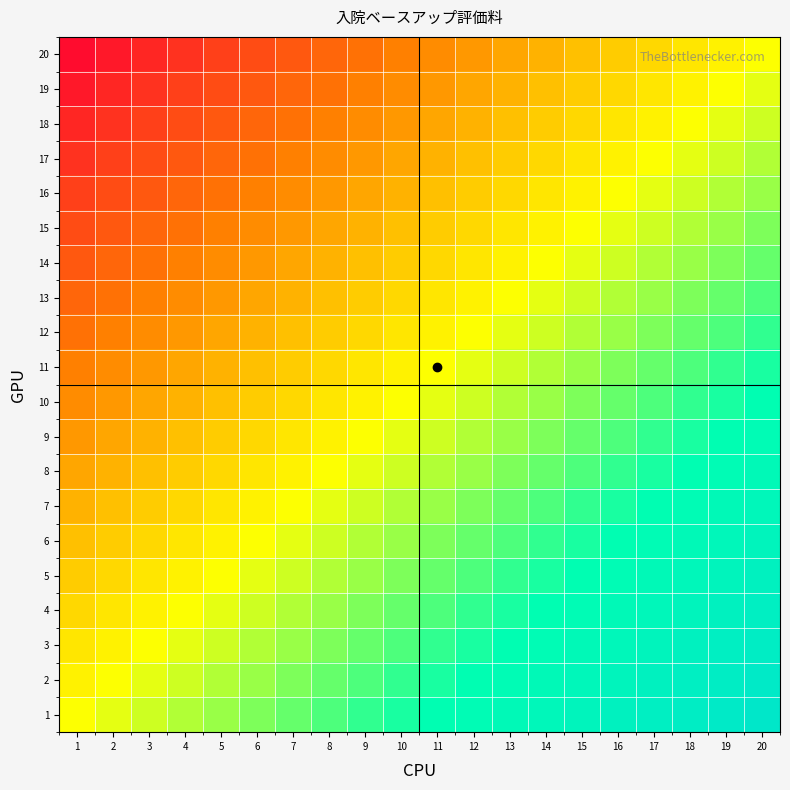

At which category is the sum across all series the highest?

20